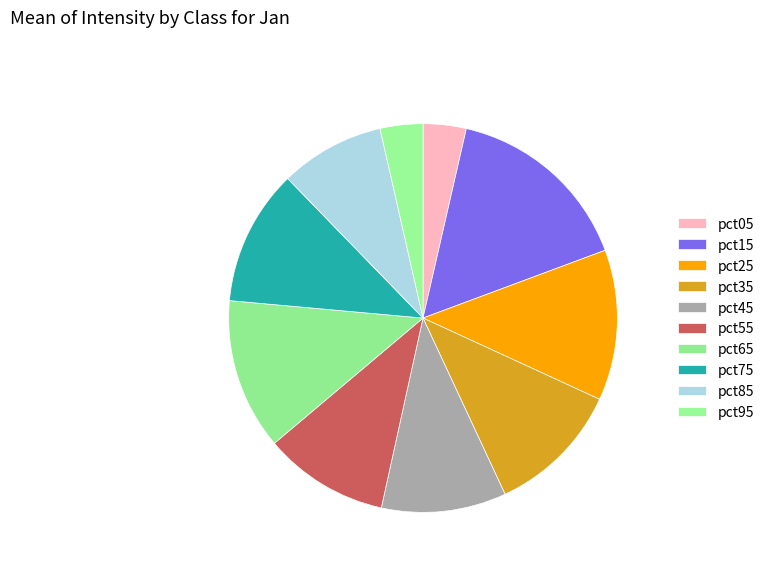

Is it true that pct65 is 19% of the pie?

False